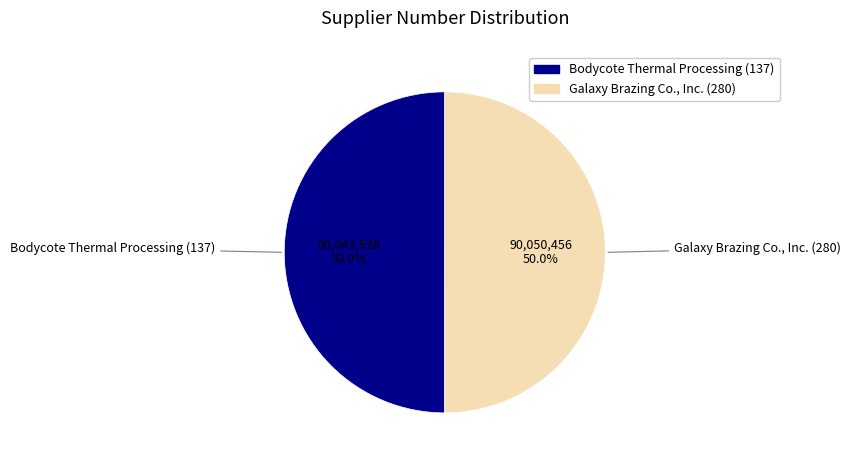

What is the ratio of the value at Bodycote Thermal Processing (137) to the value at Galaxy Brazing Co., Inc. (280)?

1.0